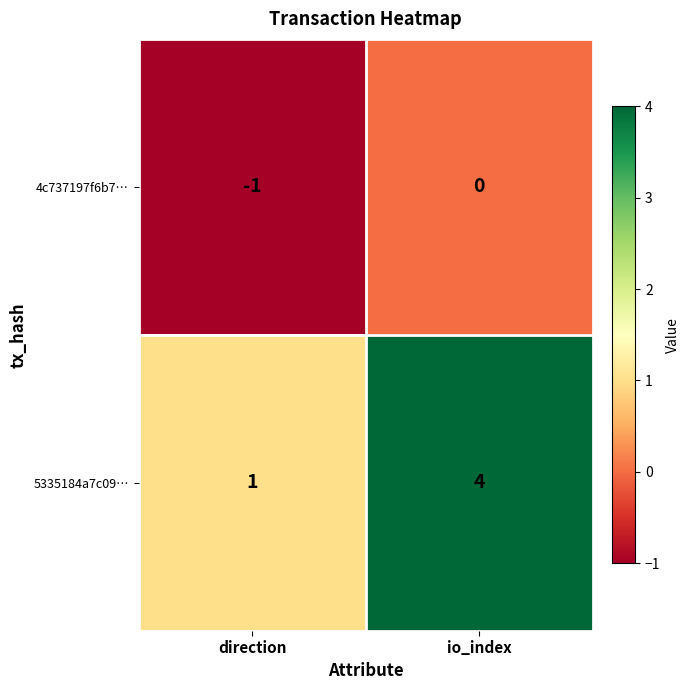

Which series has the largest total across all categories?

5335184a7c09…